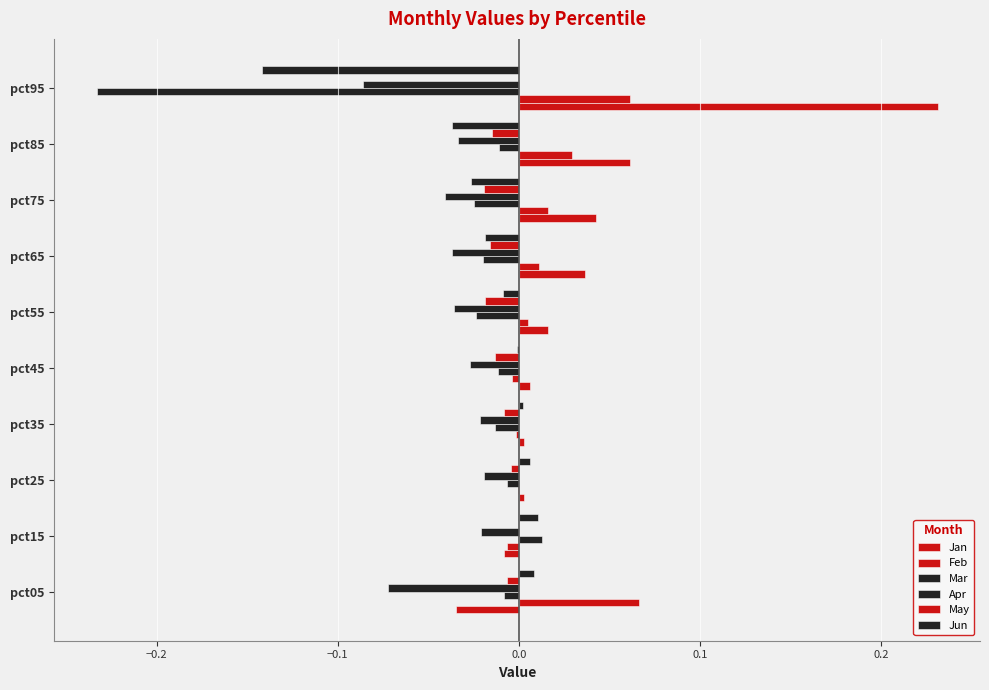

How many values in the Mar series exceed 0?

1